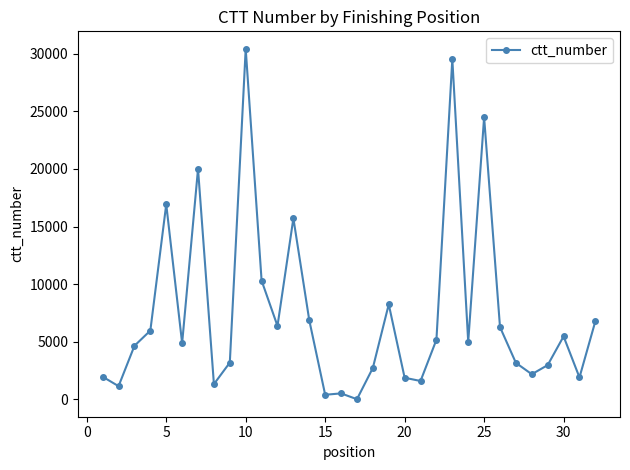

What is the difference between the second highest and second lowest values?

29135